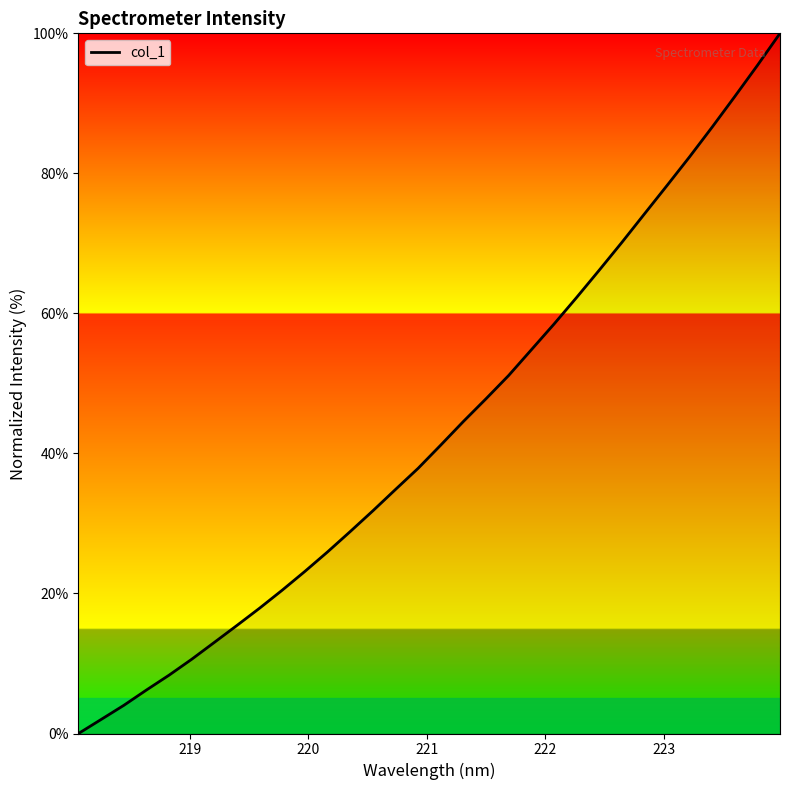

What is the difference between the maximum and minimum values?

100.0